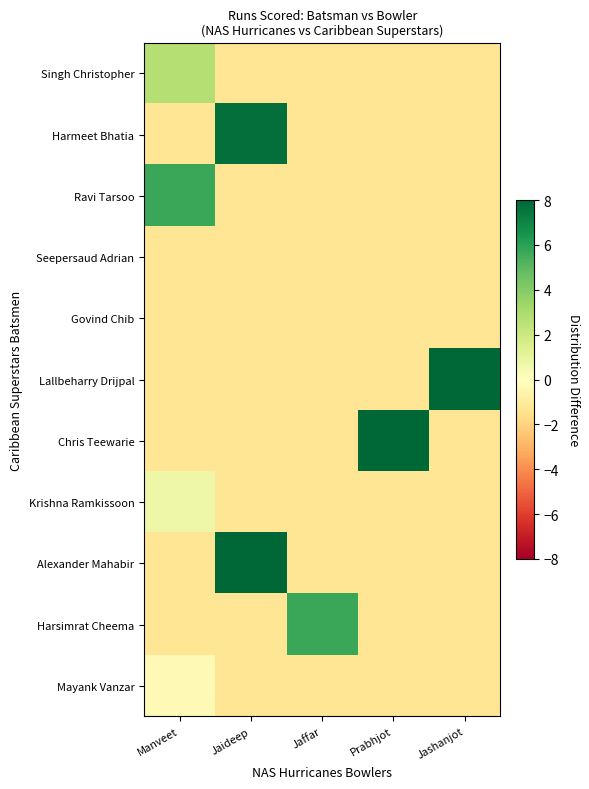

Between Jaffar and Prabhjot, which series saw the biggest shift?

Chris Teewarie